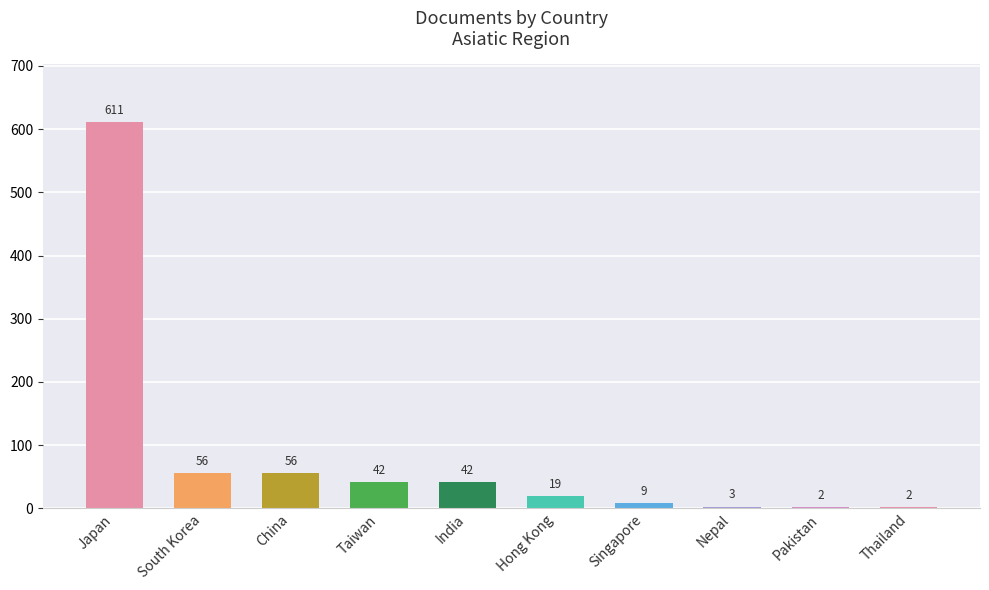

Count the number of data series in this chart.

1